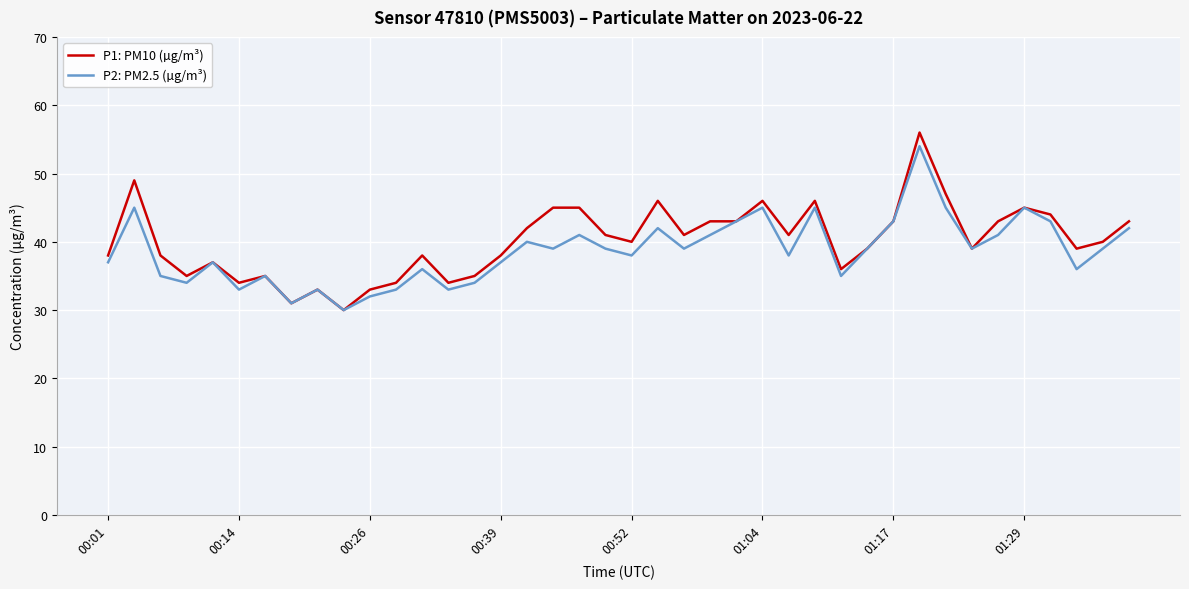

Which series has the largest range (max minus min)?

P1: PM10 (µg/m³)